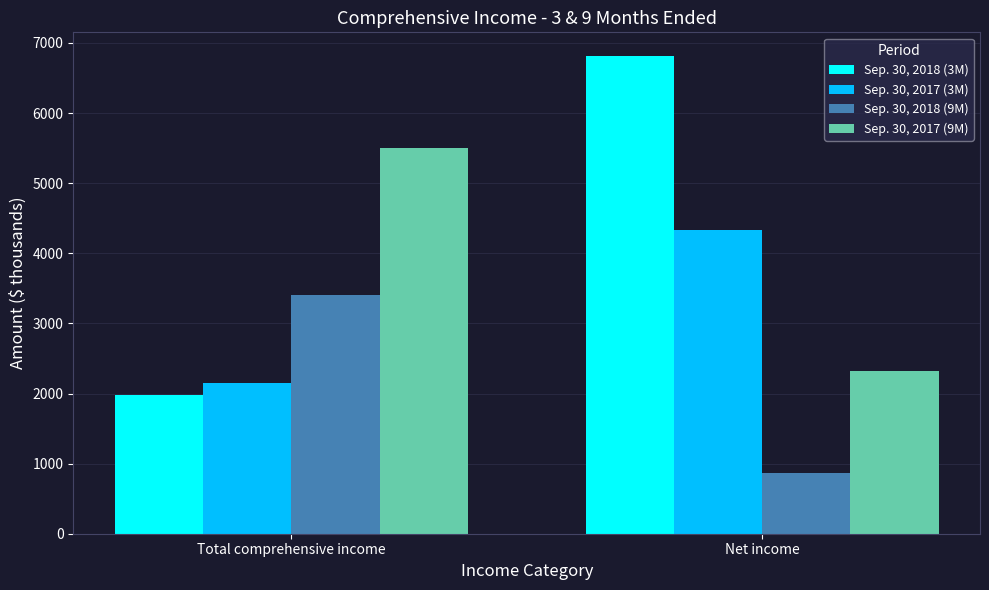

Rank the series by their average value, from highest to lowest.

Sep. 30, 2018 (3M), Sep. 30, 2017 (9M), Sep. 30, 2017 (3M), Sep. 30, 2018 (9M)